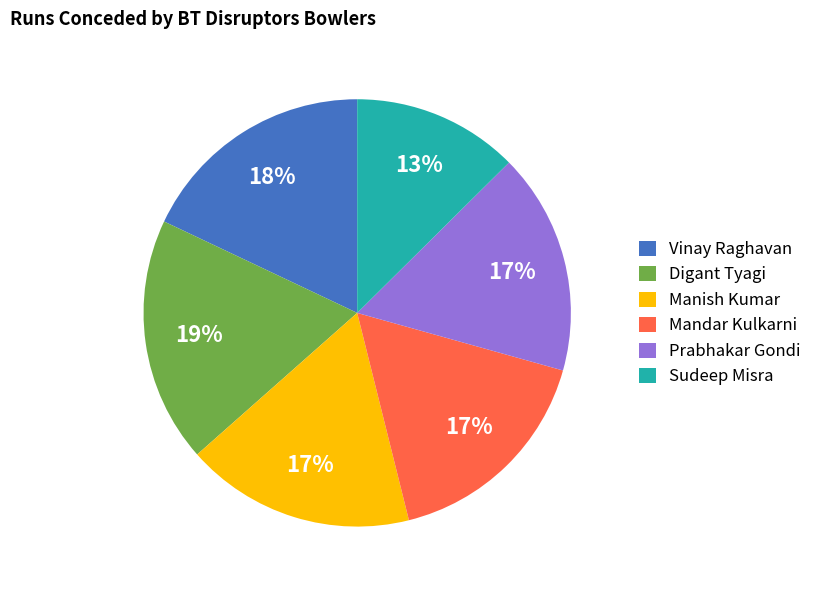

What is the smallest slice in the pie chart?

Sudeep Misra